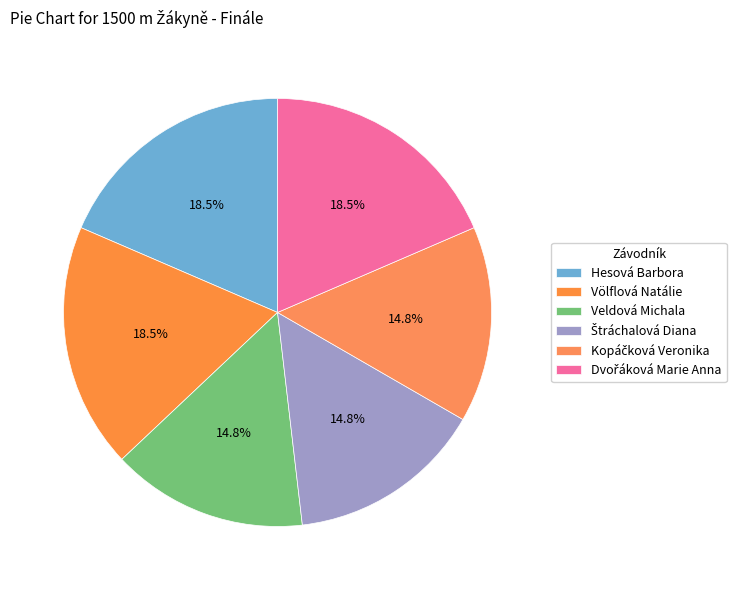

Approximately how many times larger is the value at Veldová Michala compared to Völflová Natálie?

0.8